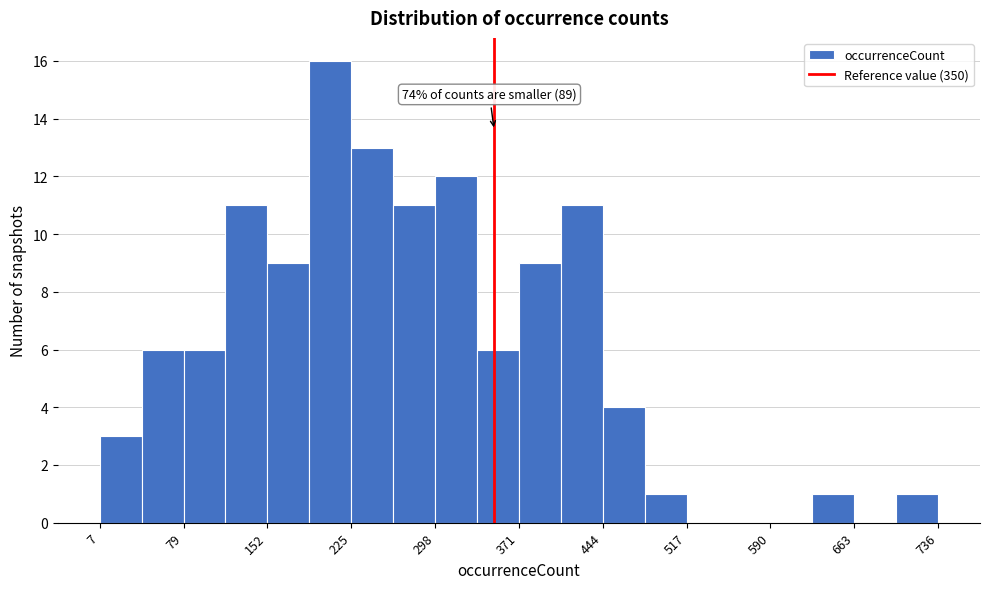

Around what value on the x-axis is the tallest bar? Give the approximate position of its centre, as read against the axis.

210